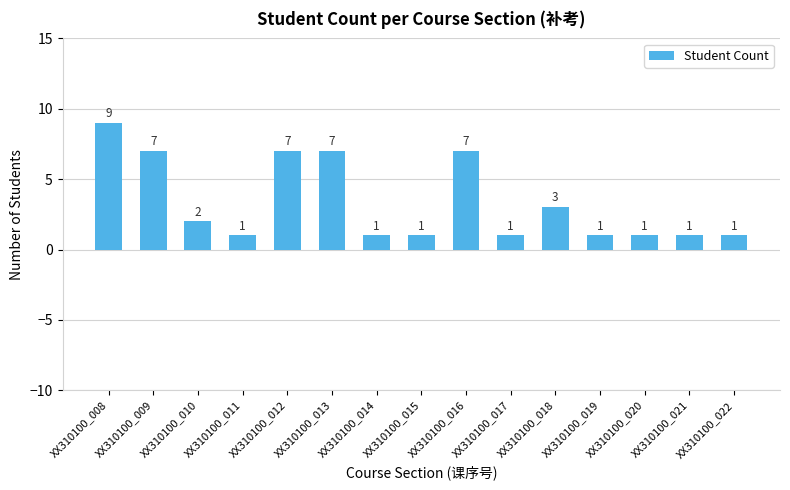

Reading left to right, what are all the values shown in this chart?

XX310100_008=9	XX310100_009=7	XX310100_010=2	XX310100_011=1	XX310100_012=7	XX310100_013=7	XX310100_014=1	XX310100_015=1	XX310100_016=7	XX310100_017=1	XX310100_018=3	XX310100_019=1	XX310100_020=1	XX310100_021=1	XX310100_022=1